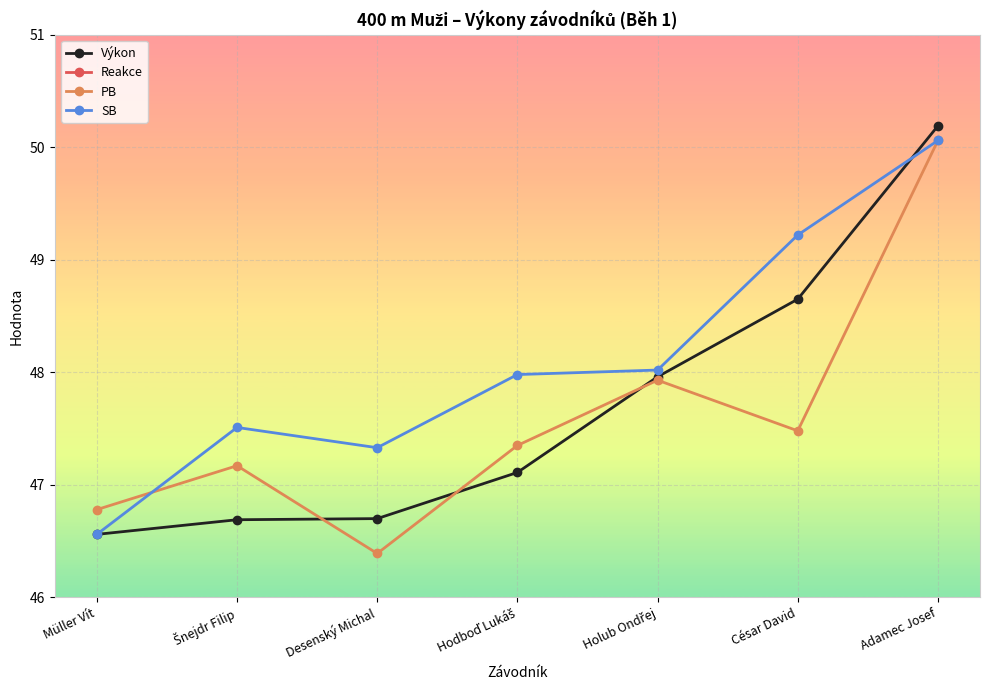

What is the average value of the Reakce series?

0.2